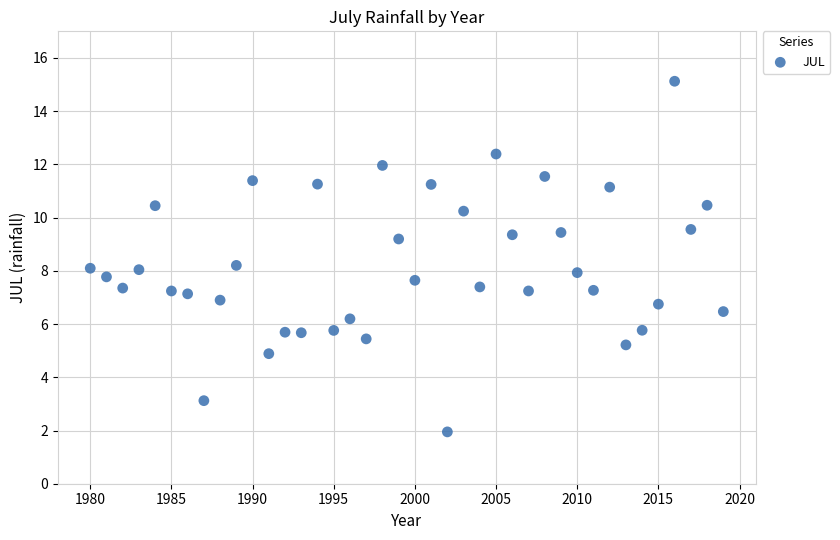

What is the range of X values (max minus min)?

39.0